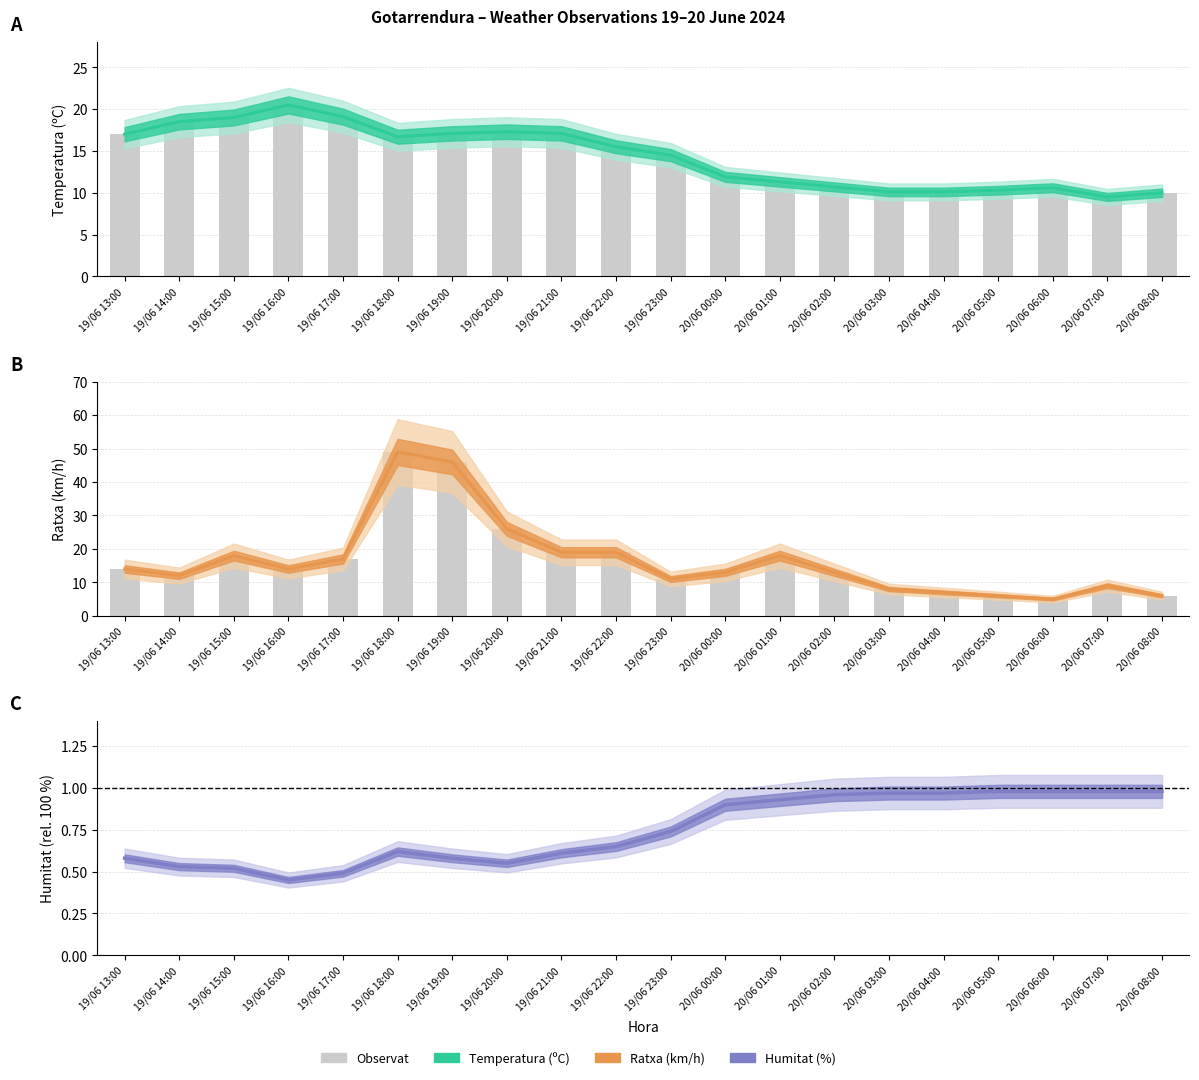

Reading left to right, extract all data points from this chart.

Temperatura (ºC) estimate: 17.0	18.5	19.0	20.5	19.1	16.7	17.1	17.3	17.1	15.5	14.5	11.9	11.3	10.7	10.1	10.1	10.3	10.6	9.5	10.0
Temperatura (ºC): 17.0	18.5	19.0	20.5	19.1	16.7	17.1	17.3	17.1	15.5	14.5	11.9	11.3	10.7	10.1	10.1	10.3	10.6	9.5	10.0
Ratxa (km/h) estimate: 14.0	12.0	18.0	14.0	17.0	49.0	46.0	26.0	19.0	19.0	11.0	13.0	18.0	13.0	8.0	7.0	6.0	5.0	9.0	6.0
Ratxa (km/h): 14.0	12.0	18.0	14.0	17.0	49.0	46.0	26.0	19.0	19.0	11.0	13.0	18.0	13.0	8.0	7.0	6.0	5.0	9.0	6.0
Humitat (%) estimate: 0.6	0.5	0.5	0.5	0.5	0.6	0.6	0.6	0.6	0.7	0.7	0.9	0.9	1.0	1.0	1.0	1.0	1.0	1.0	1.0